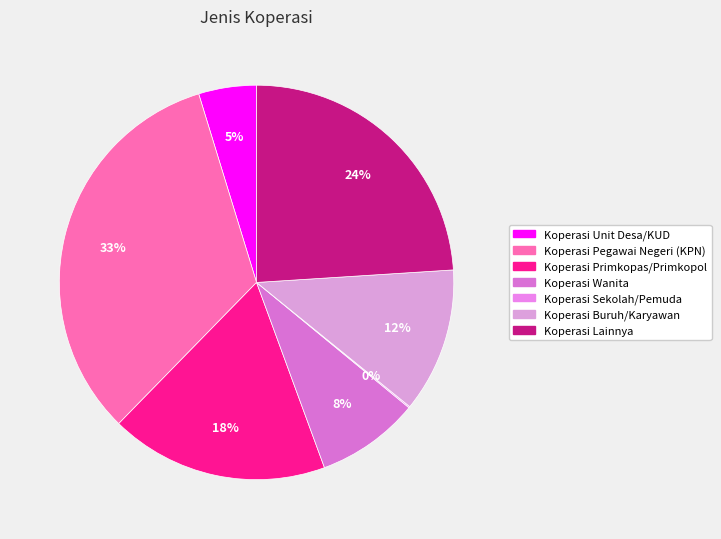

Rank the categories by value from lowest to highest.

Koperasi Sekolah/Pemuda, Koperasi Unit Desa/KUD, Koperasi Wanita, Koperasi Buruh/Karyawan, Koperasi Primkopas/Primkopol, Koperasi Lainnya, Koperasi Pegawai Negeri (KPN)